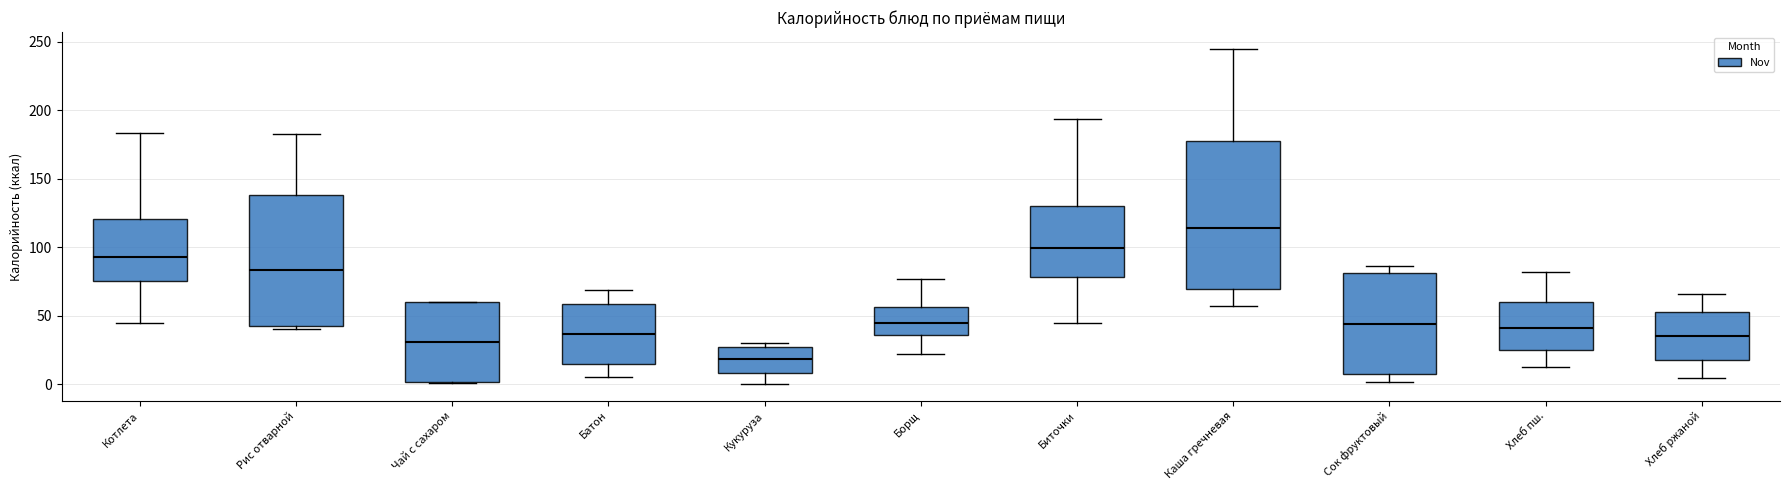

Reading left to right, transcribe this box plot: for each box, give where its median line is, the range the box spans, and where its two whiskers end, as read against the y-axis. The values are not printed on the chart, so give them approximately, as read against the axis.

Котлета: median 95, box 75 to 120, whiskers 45 to 185
Рис отварной: median 85, box 45 to 140, whiskers 40 to 185
Чай с сахаром: median 30, box 0 to 60, whiskers 0 to 60
Батон: median 35, box 15 to 60, whiskers 5 to 70
Кукуруза: median 20, box 10 to 25, whiskers 0 to 30
Борщ: median 45, box 35 to 55, whiskers 20 to 75
Биточки: median 100, box 80 to 130, whiskers 45 to 195
Каша гречневая: median 115, box 70 to 175, whiskers 55 to 245
Сок фруктовый: median 45, box 5 to 80, whiskers 0 to 85
Хлеб пш.: median 40, box 25 to 60, whiskers 15 to 80
Хлеб ржаной: median 35, box 15 to 55, whiskers 5 to 65